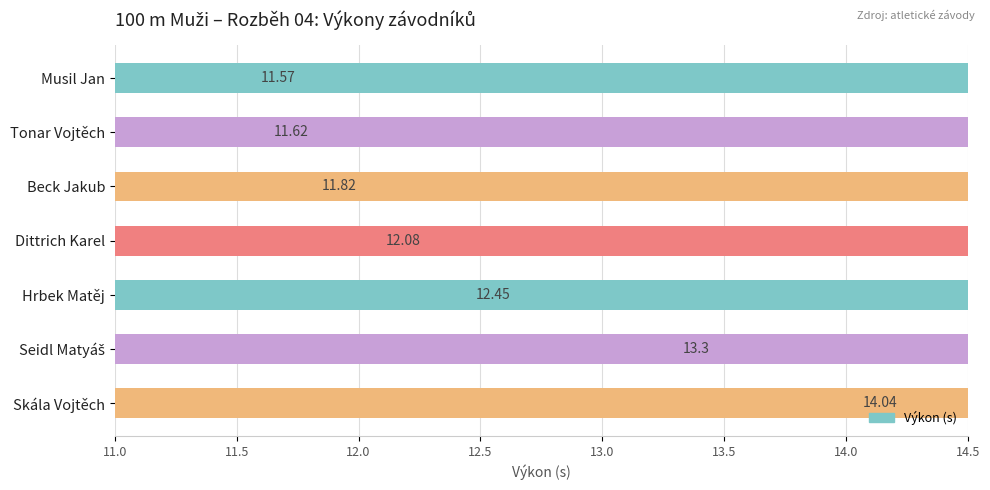

Count the values in the range 11 to 13.

5